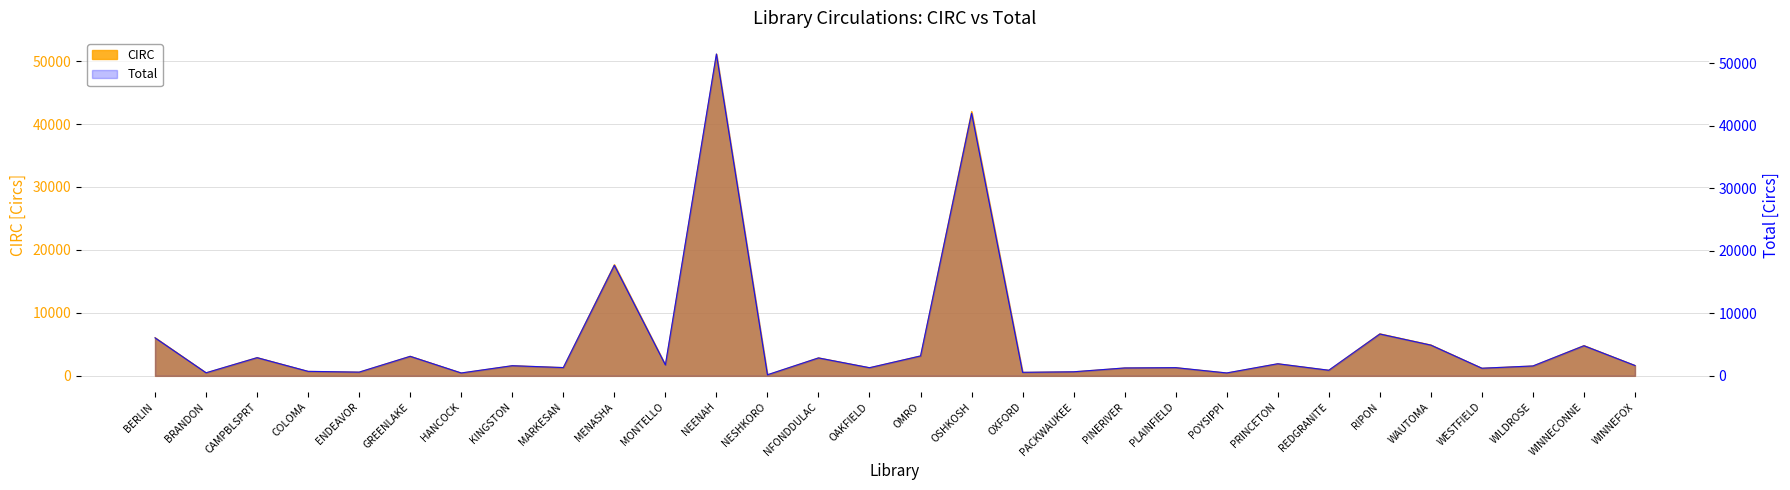

Rank the categories by value from highest to lowest.

NEENAH, OSHKOSH, MENASHA, RIPON, BERLIN, WAUTOMA, WINNECONNE, OMRO, GREENLAKE, CAMPBLSPRT, NFONDDULAC, PRINCETON, MONTELLO, WINNEFOX, KINGSTON, WILDROSE, MARKESAN, PLAINFIELD, OAKFIELD, PINERIVER, WESTFIELD, REDGRANITE, COLOMA, PACKWAUKEE, ENDEAVOR, OXFORD, BRANDON, POYSIPPI, HANCOCK, NESHKORO